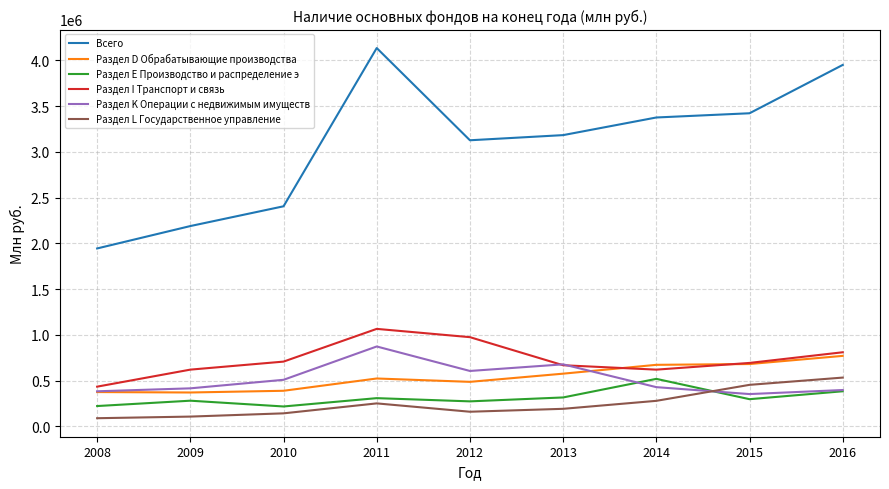

True or false: Раздел I Транспорт и связь has a value of 1244331 at 2016.

False